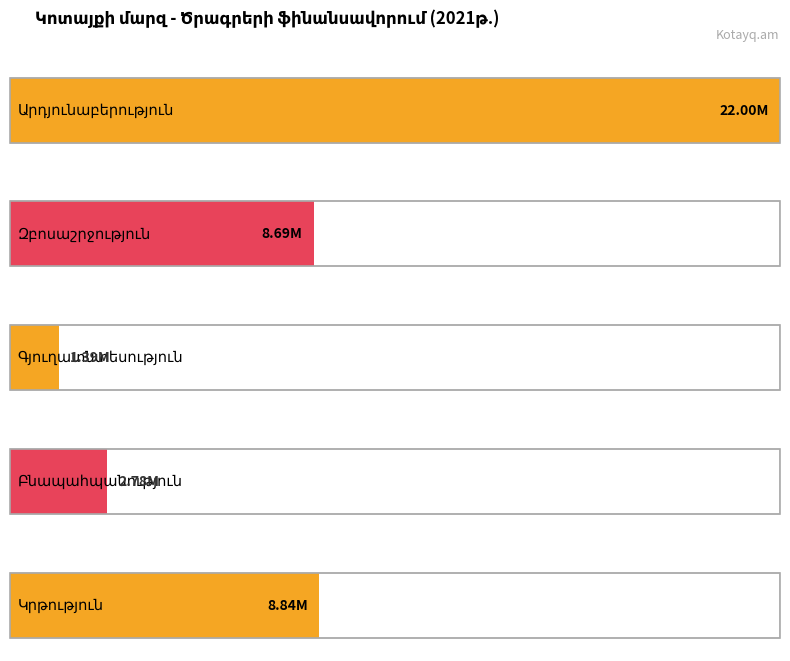

What is the label of the 2nd bar from the right?

Բնապահպանություն